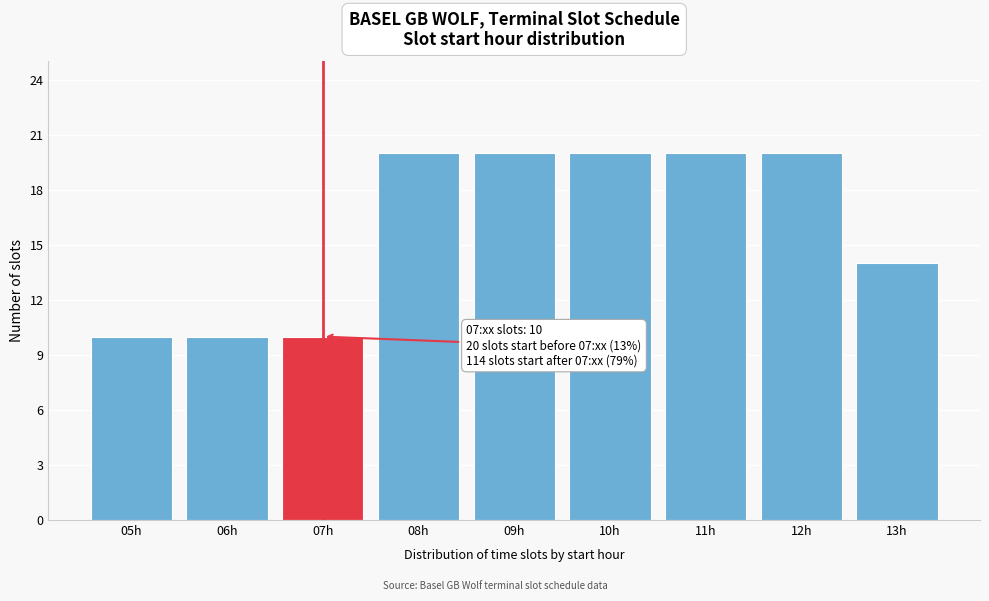

Reading left to right, extract all data points from this chart.

10	10	10	20	20	20	20	20	14